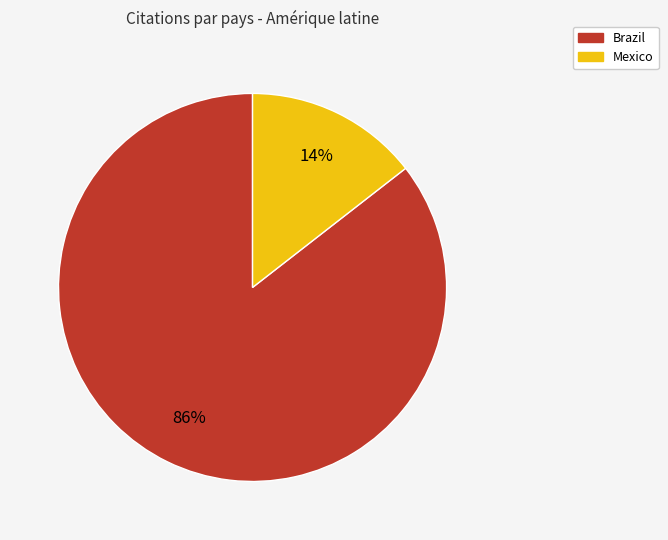

The Brazil slice represents 86% of the pie. True or false?

True